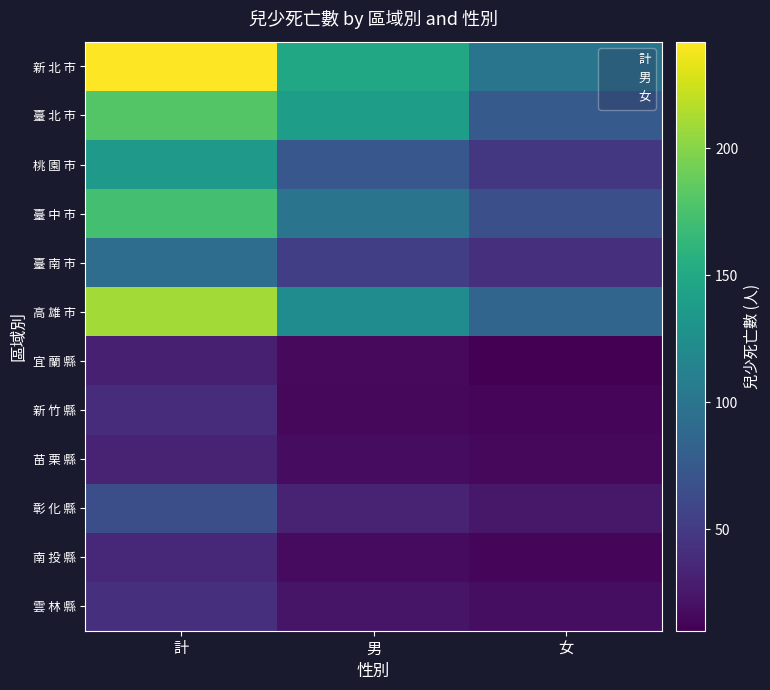

What is the smallest value displayed?

10